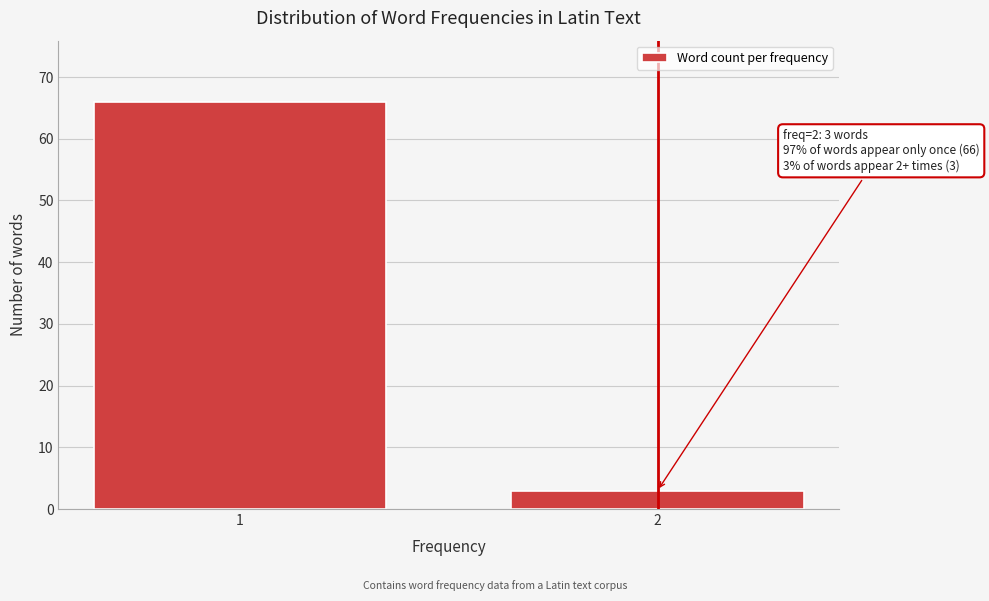

Reading left to right, what are all the values shown in this chart?

66	3